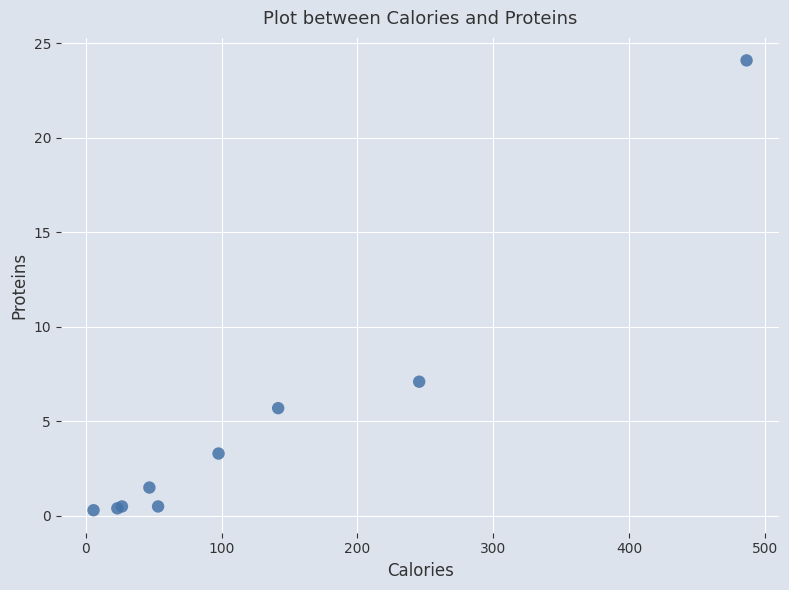

What Y value in the scatter plot is closest to 12?

7.1